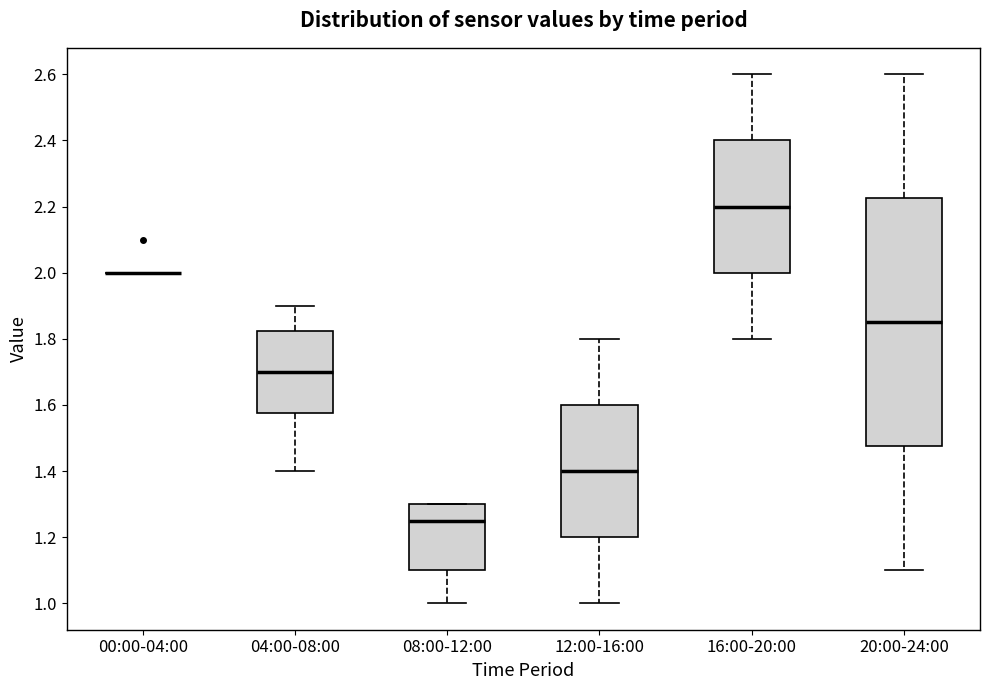

Comparing the boxes themselves (not the whiskers), which one is the tallest?

20:00-24:00